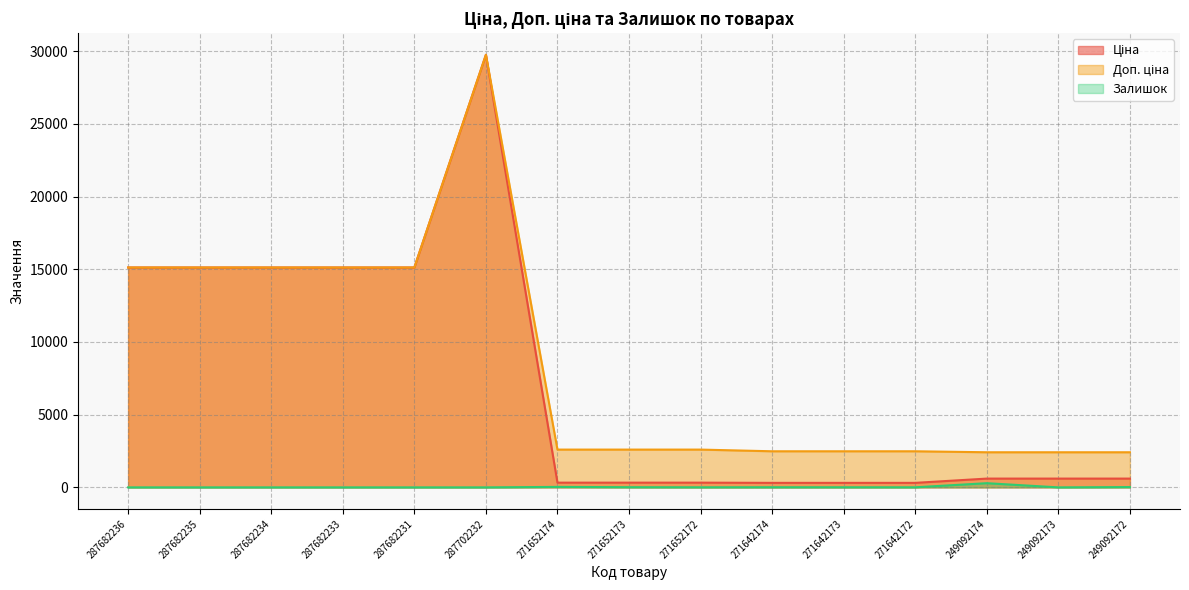

What is the spread (max minus min) of values at 271652173?

2586.3